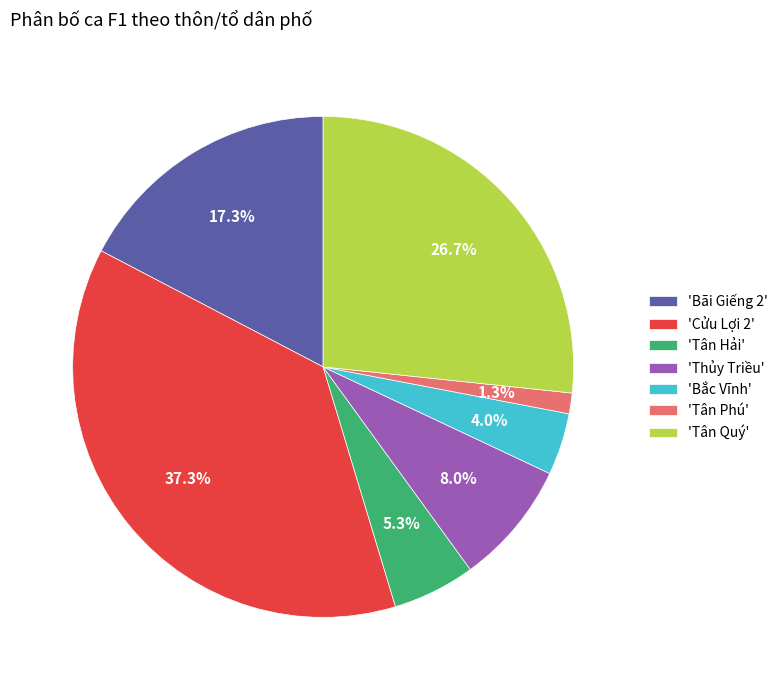

Rank the categories by value from lowest to highest.

'Tân Phú', 'Bắc Vĩnh', 'Tân Hải', 'Thủy Triều', 'Bãi Giếng 2', 'Tân Quý', 'Cửu Lợi 2'